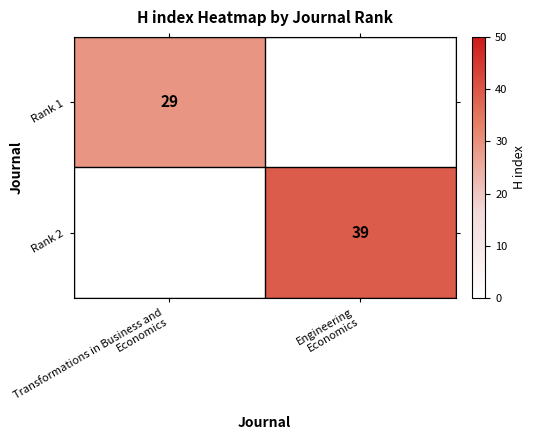

How many data points in Rank 2 are less than 39?

1